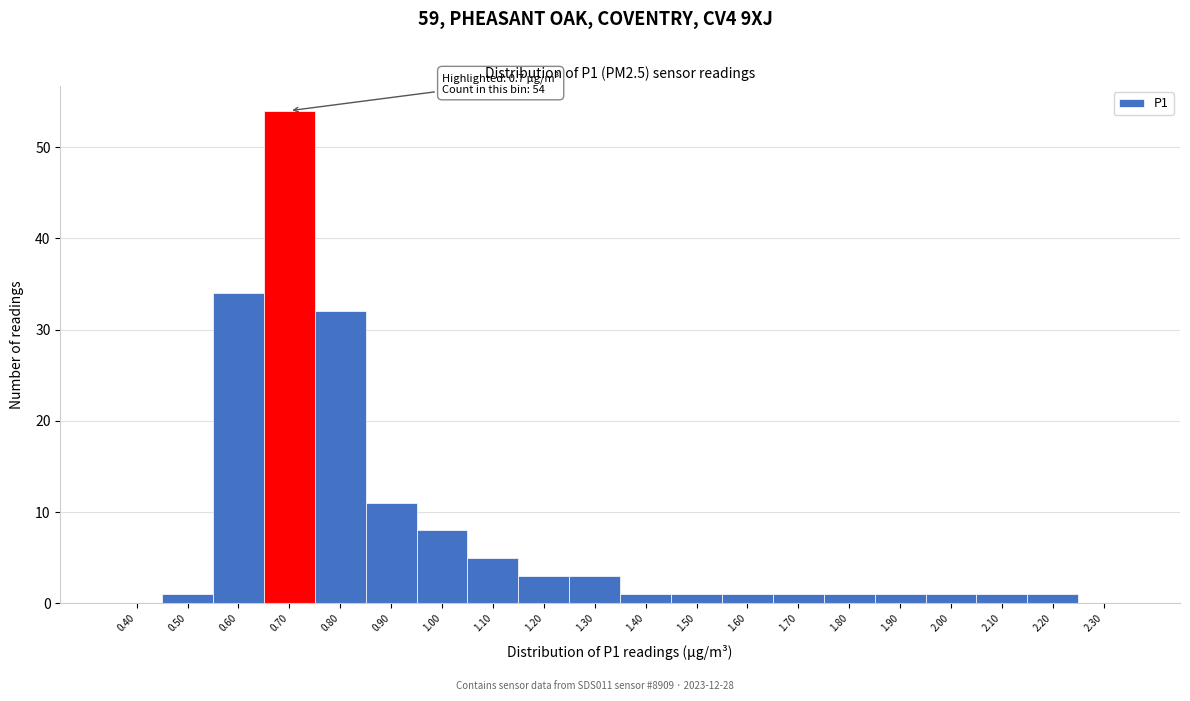

Reading left to right, extract all data points from this chart.

0.40=0	0.50=1	0.60=34	0.70=54	0.80=32	0.90=11	1.00=8	1.10=5	1.20=3	1.30=3	1.40=1	1.50=1	1.60=1	1.70=1	1.80=1	1.90=1	2.00=1	2.10=1	2.20=1	2.30=0